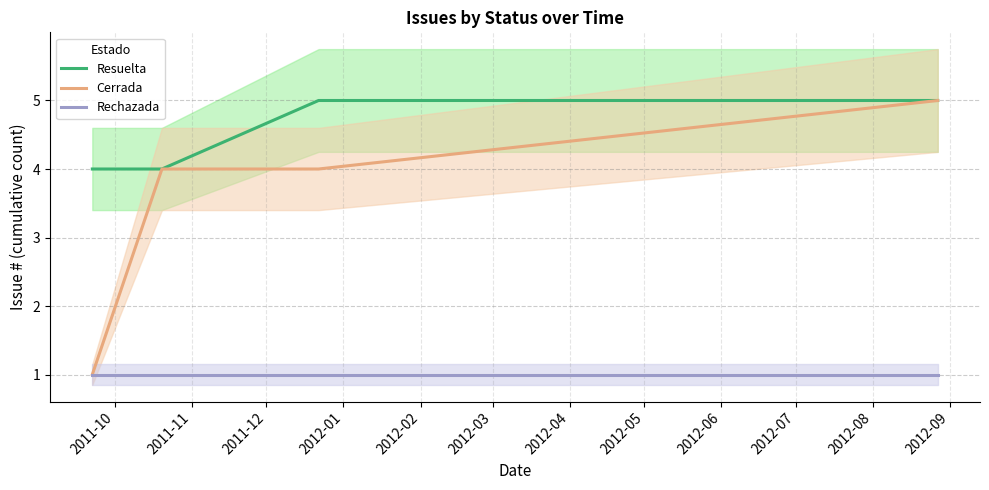

Does the chart have visible grid lines?

Yes